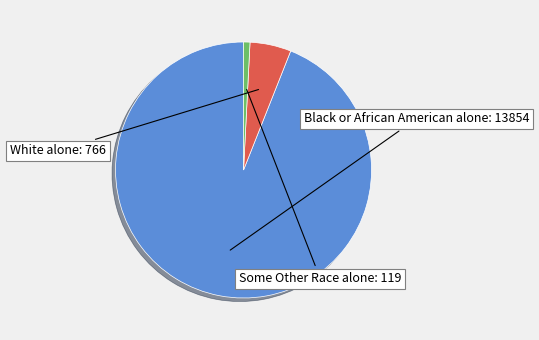

Does any single category account for the majority?

Yes